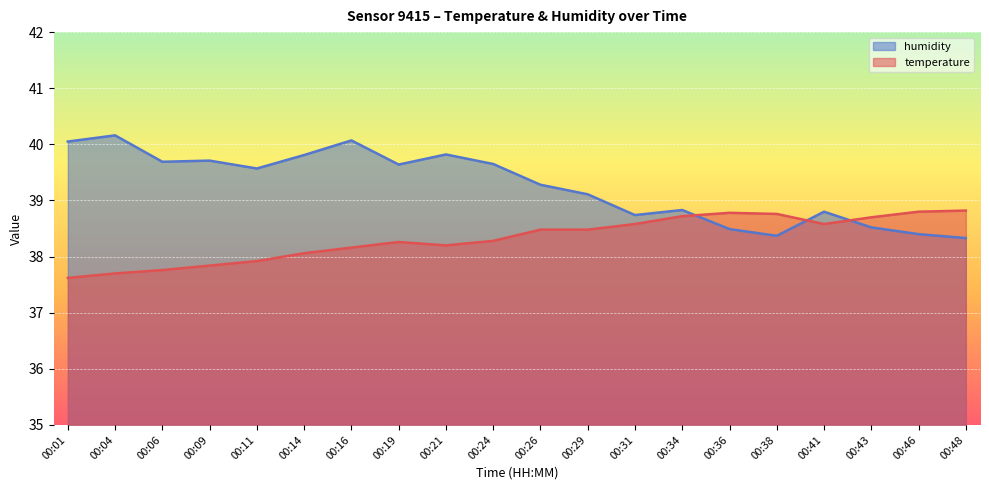

Rank the categories by humidity value from lowest to highest.

00:48, 00:38, 00:46, 00:36, 00:43, 00:31, 00:41, 00:34, 00:29, 00:26, 00:11, 00:19, 00:24, 00:06, 00:09, 00:14, 00:21, 00:01, 00:16, 00:04